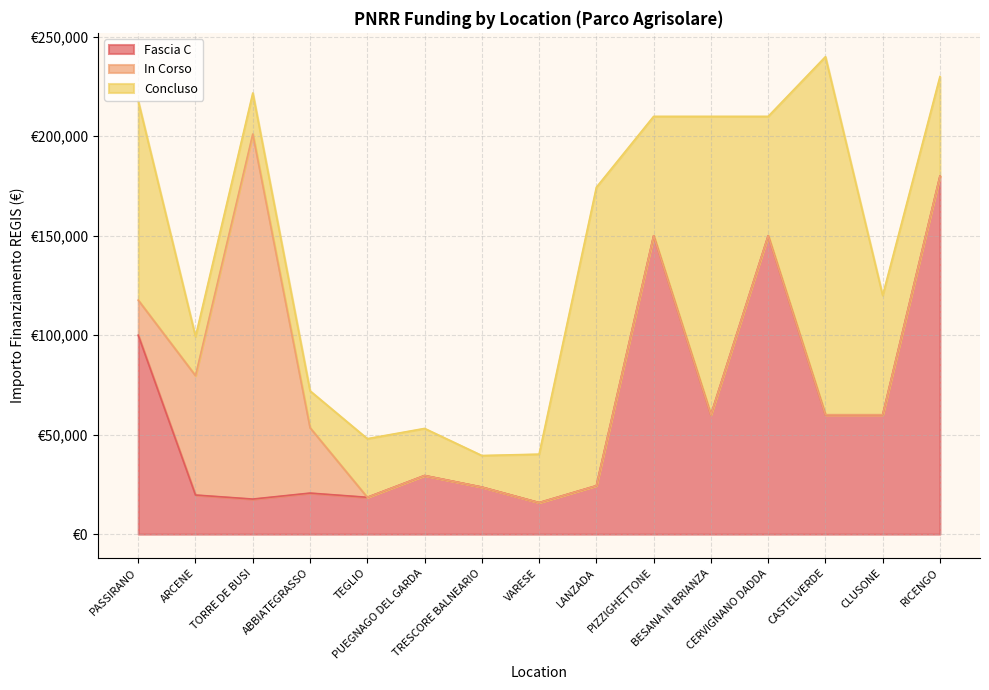

What is the spread (max minus min) of values at PUEGNAGO DEL GARDA?

29464.2